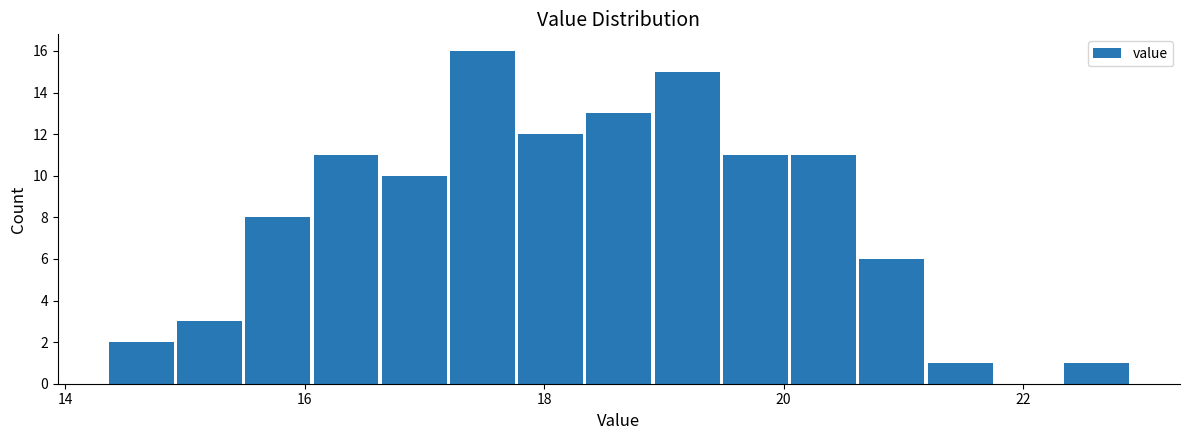

Around what value on the x-axis is the tallest bar? Give the approximate position of its centre, as read against the axis.

17.4